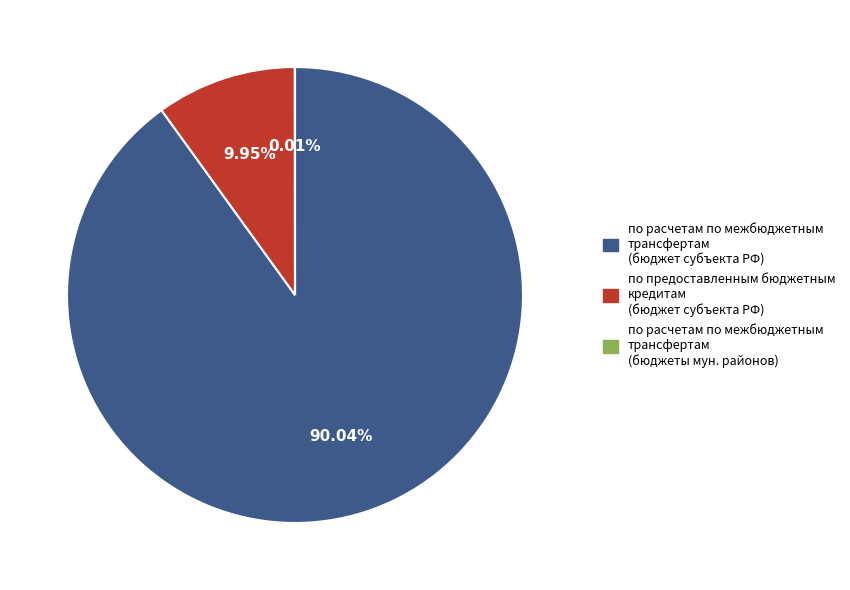

Does any single category account for the majority?

Yes